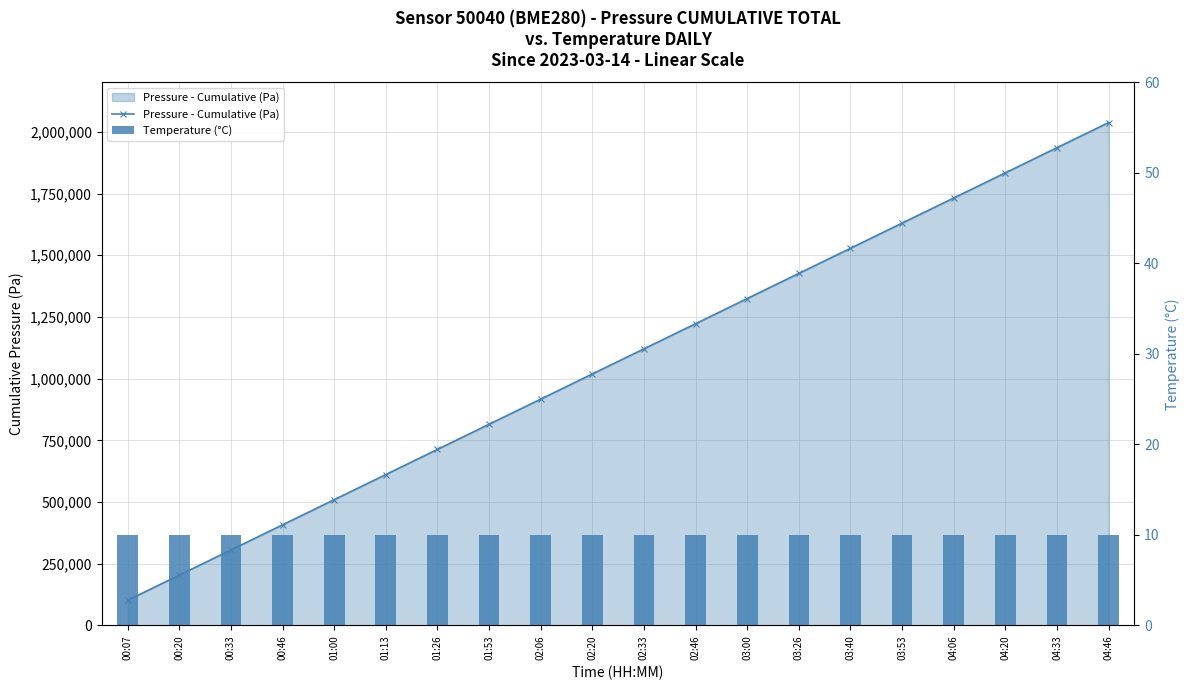

Rank the categories by Pressure - Cumulative (Pa) value from lowest to highest.

00:07, 00:20, 00:33, 00:46, 01:00, 01:13, 01:26, 01:53, 02:06, 02:20, 02:33, 02:46, 03:00, 03:26, 03:40, 03:53, 04:06, 04:20, 04:33, 04:46